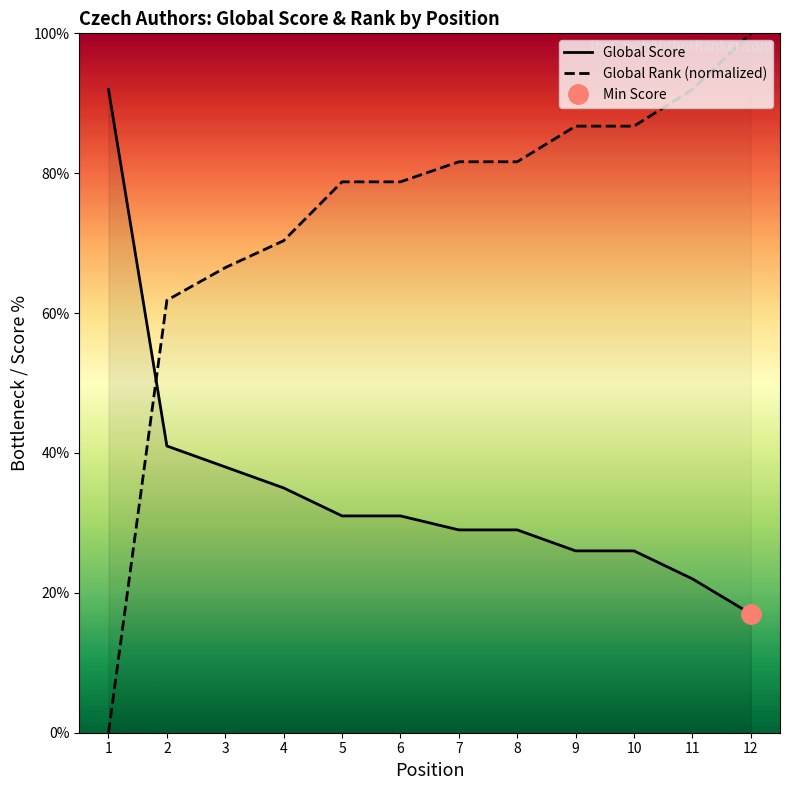

At which label does Global Score first exceed 31?

1